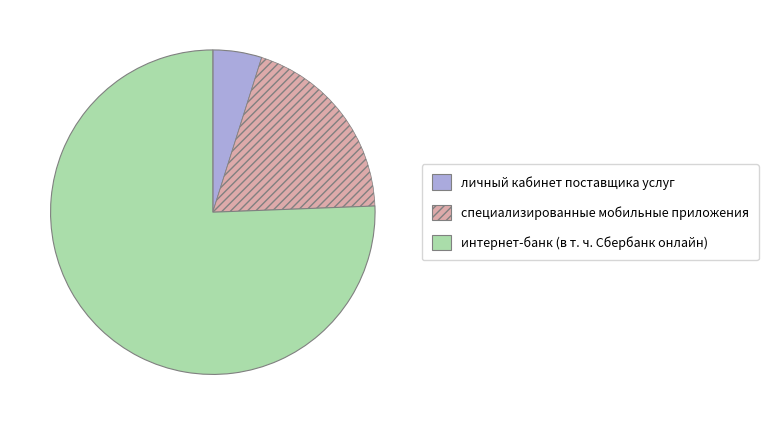

Combined, do личный кабинет поставщика услуг and интернет-банк (в т. ч. Сбербанк онлайн) account for over 50%?

Yes